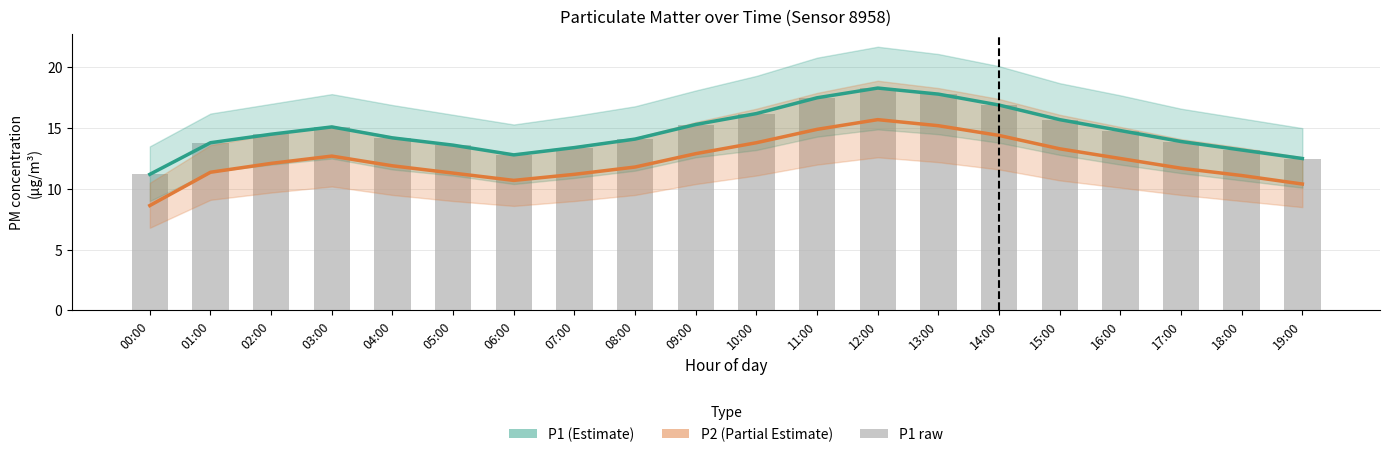

List the labels in order of P1 (Estimate) value, largest first.

12:00, 13:00, 11:00, 14:00, 10:00, 15:00, 09:00, 03:00, 16:00, 02:00, 04:00, 08:00, 17:00, 01:00, 05:00, 07:00, 18:00, 06:00, 19:00, 00:00